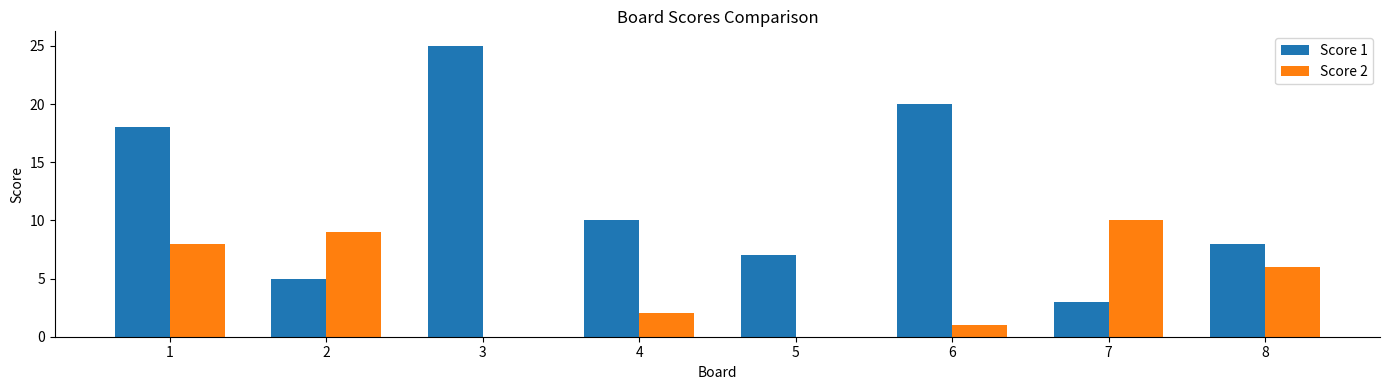

Which series has the largest total across all categories?

Score 1